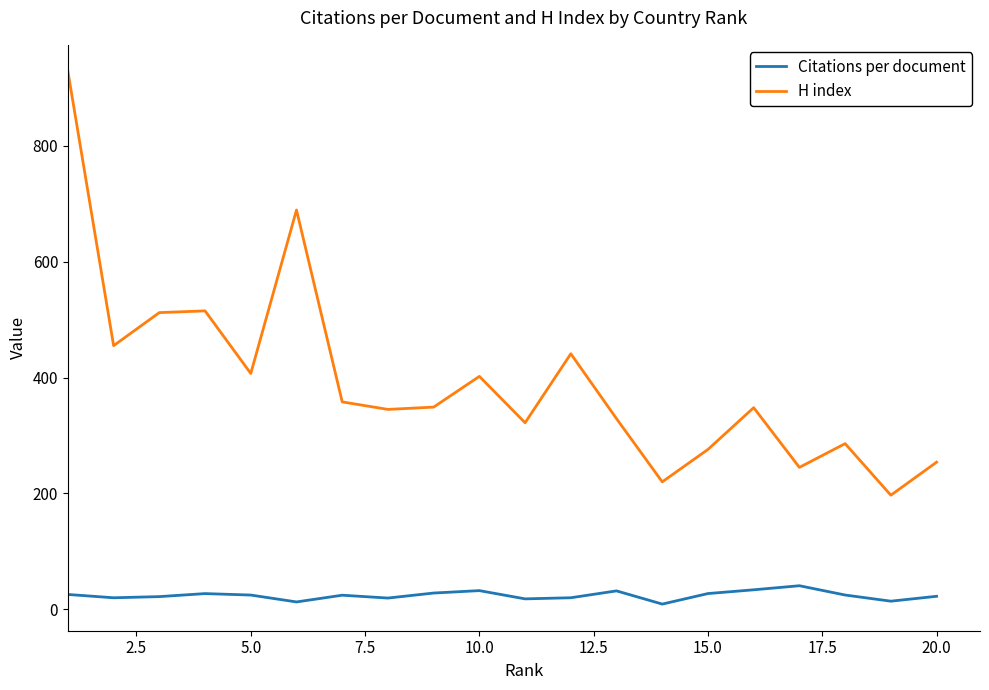

Which series has the widest spread of values?

H index